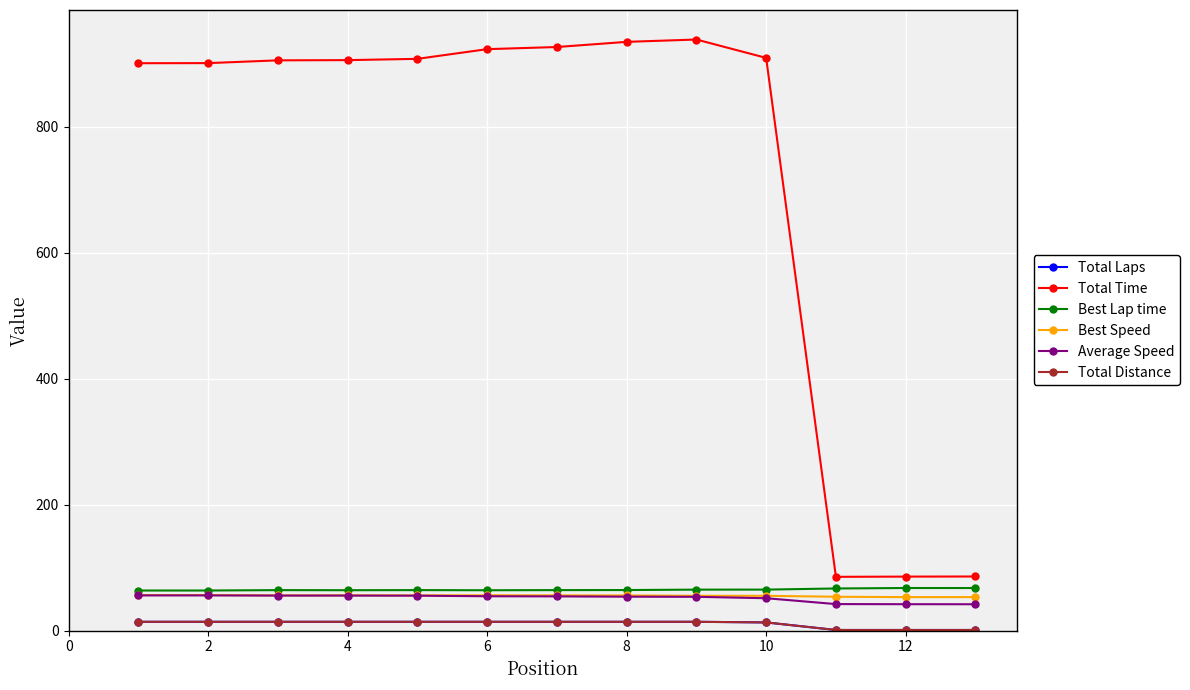

Is this an area chart (filled region under the line)?

No